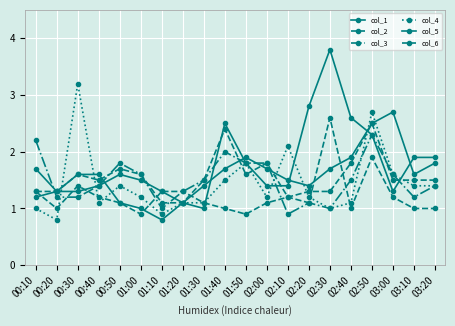

True or false: col_4 has a value of 1.1 at 01:30.

True